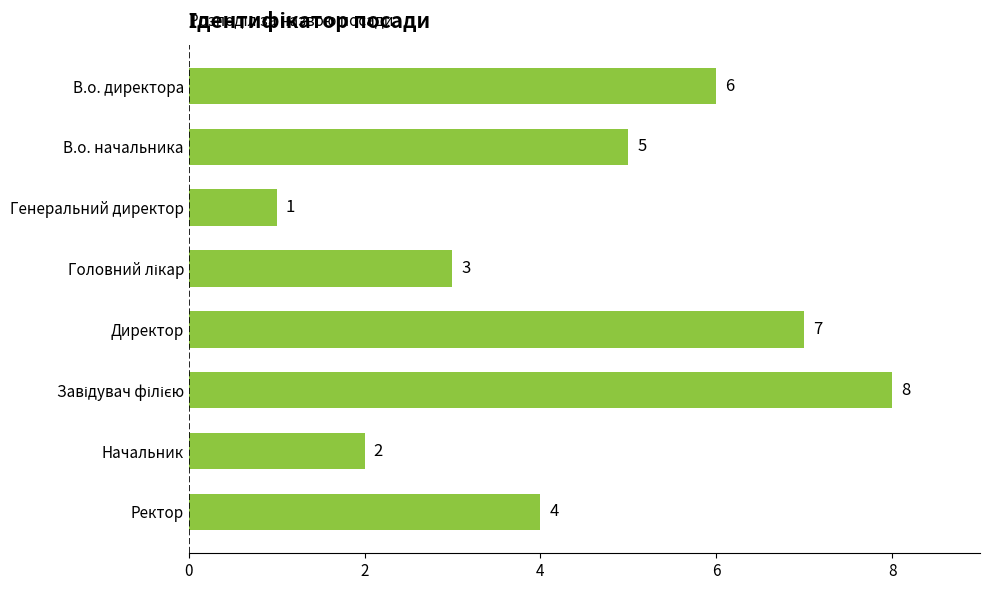

Count the number of categories in the chart.

8